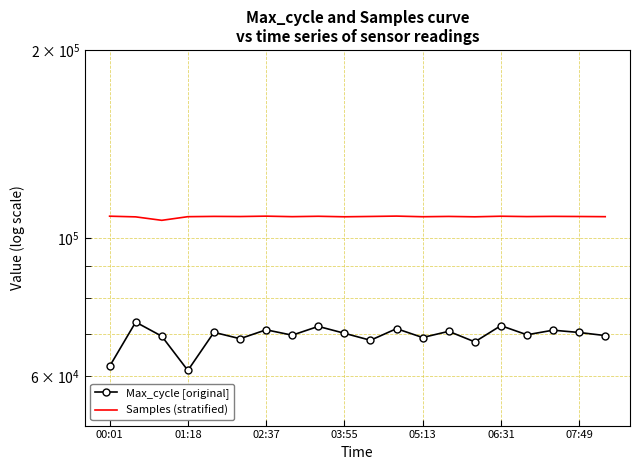

Rank the series by their maximum value, from lowest to highest.

Max_cycle [original], Samples (stratified)